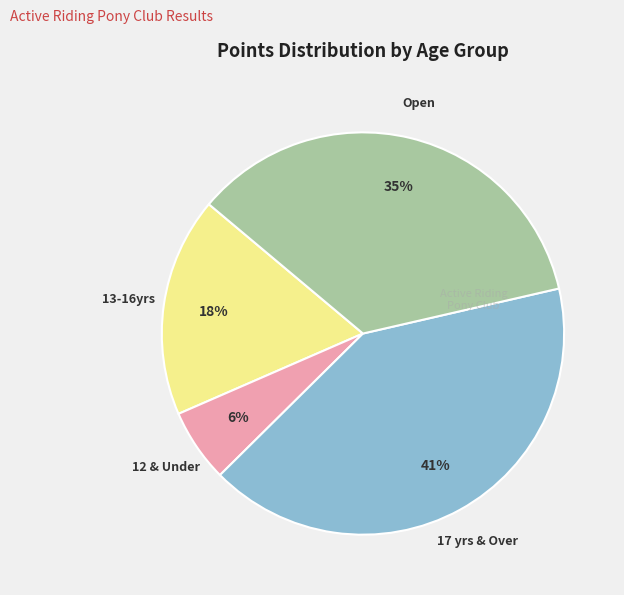

Does any single category account for the majority?

No